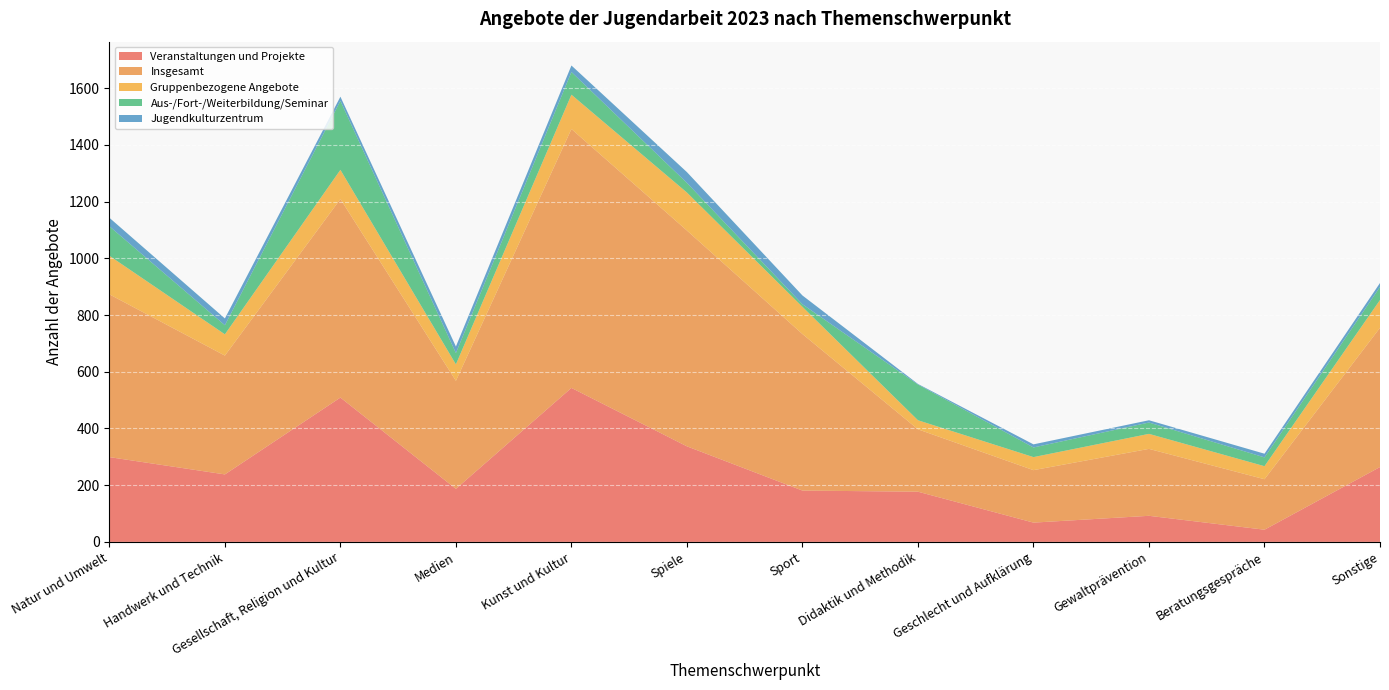

Reading right to left, extract all data points from this chart.

Veranstaltungen und Projekte: Sonstige=264	Beratungsgespräche=43	Gewaltprävention=92	Geschlecht und Aufklärung=68	Didaktik und Methodik=177	Sport=181	Spiele=337	Kunst und Kultur=543	Medien=187	Gesellschaft, Religion und Kultur=509	Handwerk und Technik=238	Natur und Umwelt=299
Insgesamt: Sonstige=491	Beratungsgespräche=178	Gewaltprävention=236	Geschlecht und Aufklärung=185	Didaktik und Methodik=220	Sport=552	Spiele=761	Kunst und Kultur=913	Medien=381	Gesellschaft, Religion und Kultur=700	Handwerk und Technik=419	Natur und Umwelt=574
Gruppenbezogene Angebote: Sonstige=98	Beratungsgespräche=46	Gewaltprävention=53	Geschlecht und Aufklärung=46	Didaktik und Methodik=32	Sport=96	Spiele=134	Kunst und Kultur=121	Medien=58	Gesellschaft, Religion und Kultur=103	Handwerk und Technik=75	Natur und Umwelt=136
Aus-/Fort-/Weiterbildung/Seminar: Sonstige=46	Beratungsgespräche=31	Gewaltprävention=40	Geschlecht und Aufklärung=34	Didaktik und Methodik=126	Sport=9	Spiele=34	Kunst und Kultur=80	Medien=40	Gesellschaft, Religion und Kultur=243	Handwerk und Technik=32	Natur und Umwelt=104
Jugendkulturzentrum: Sonstige=14	Beratungsgespräche=13	Gewaltprävention=8	Geschlecht und Aufklärung=11	Didaktik und Methodik=2	Sport=31	Spiele=38	Kunst und Kultur=23	Medien=23	Gesellschaft, Religion und Kultur=15	Handwerk und Technik=24	Natur und Umwelt=30